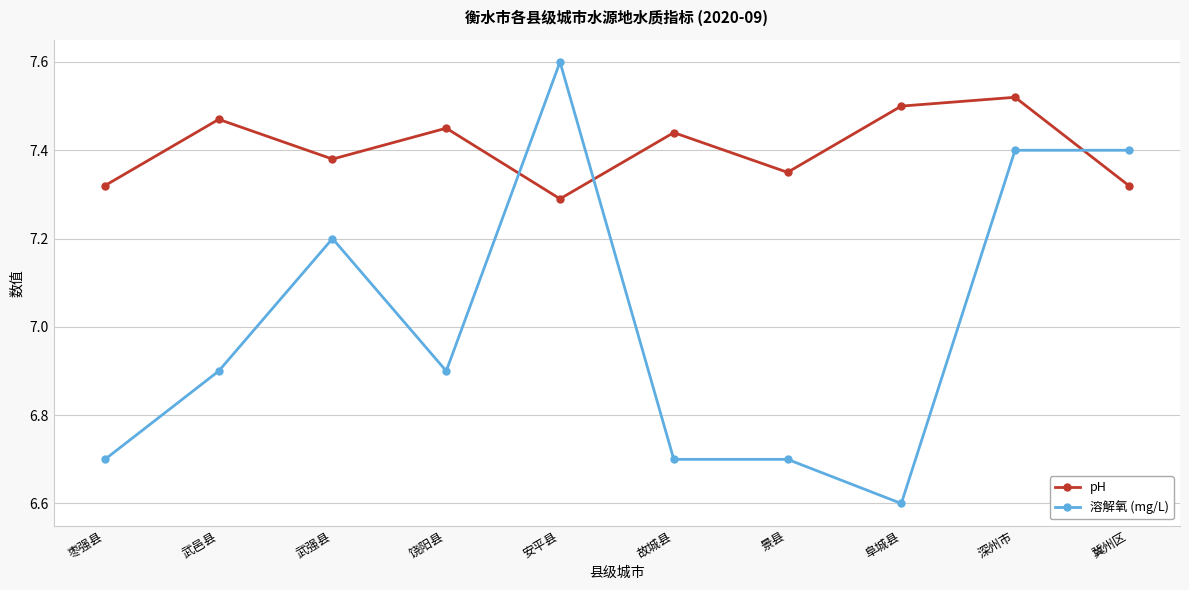

What is the label of the 5th point from the left?

安平县